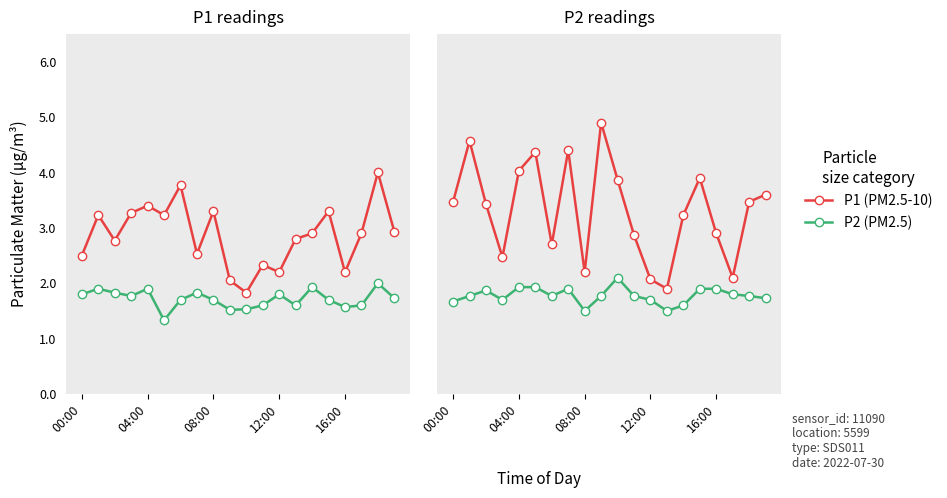

List the series in order of their peak value, lowest first.

P2, P1